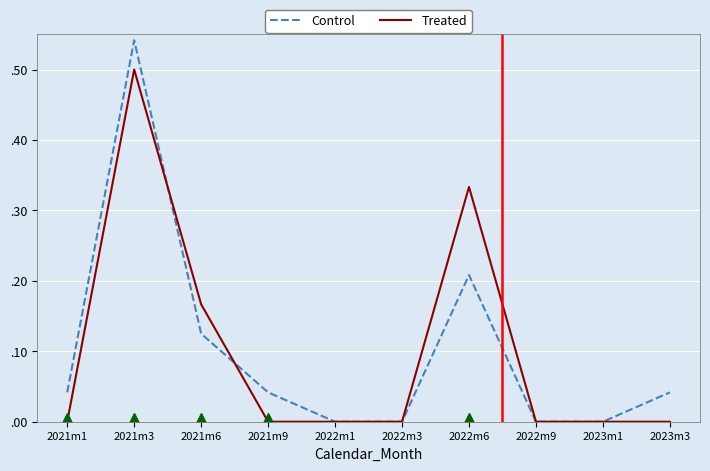

Which series ends up on top after the final intersection of Treated and Control?

Control